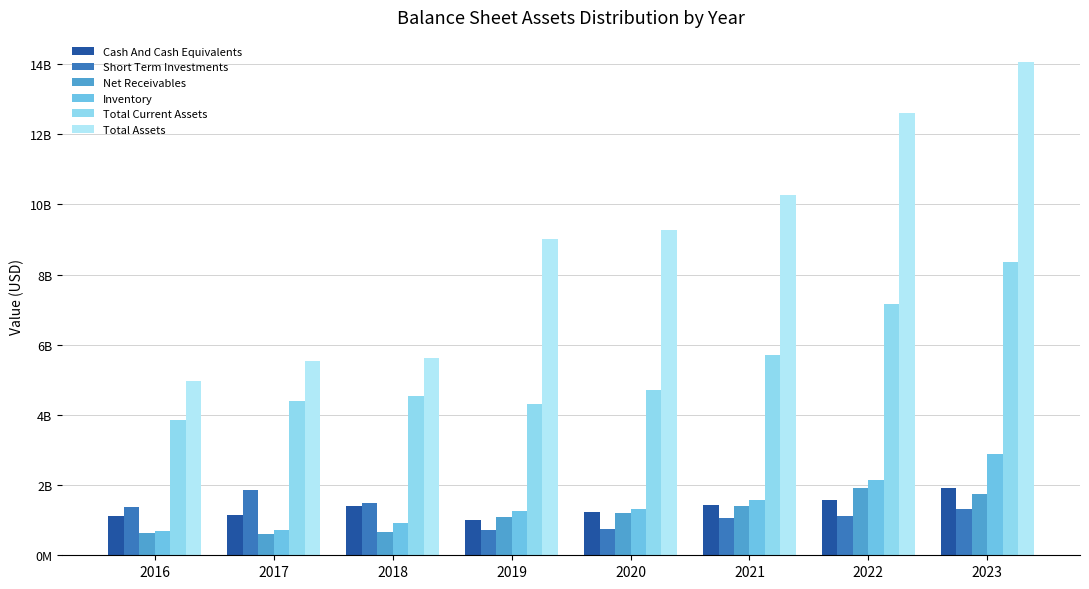

Rank the categories by Inventory value from highest to lowest.

2023, 2022, 2021, 2020, 2019, 2018, 2017, 2016